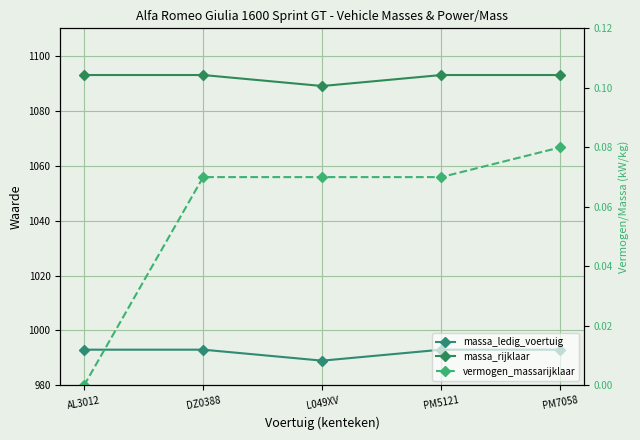

List the series in order of their peak value, highest first.

massa_rijklaar, massa_ledig_voertuig, vermogen_massarijklaar